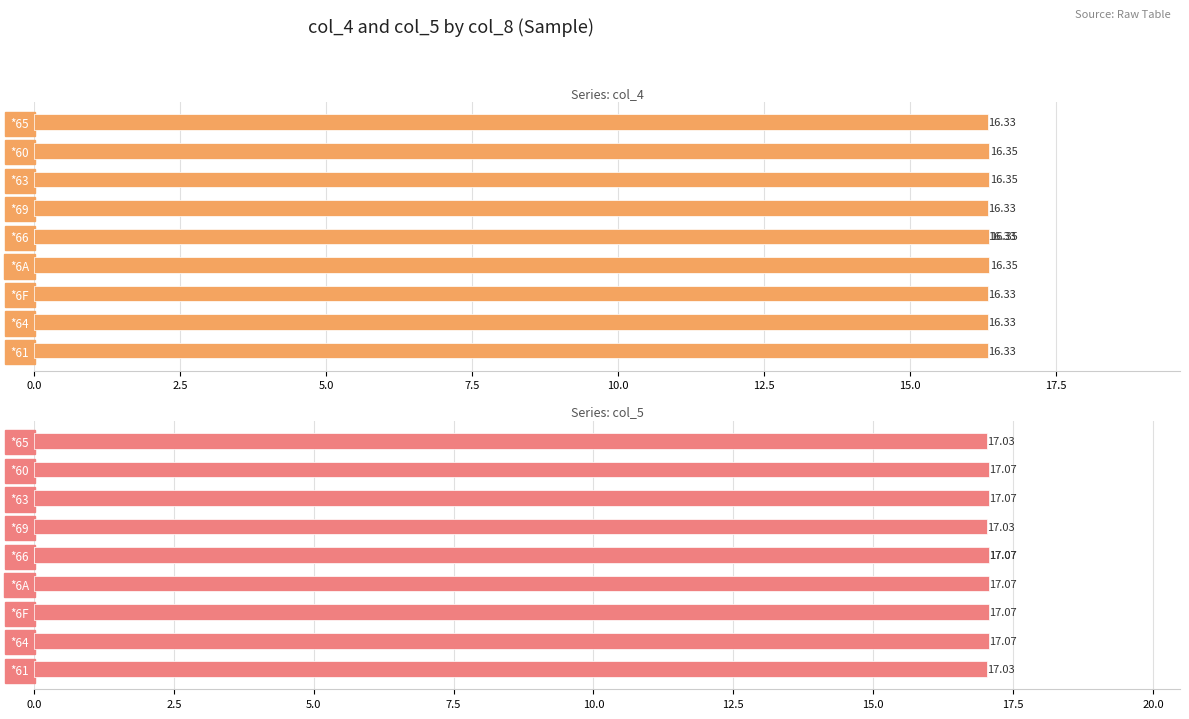

Count the number of data series in this chart.

2